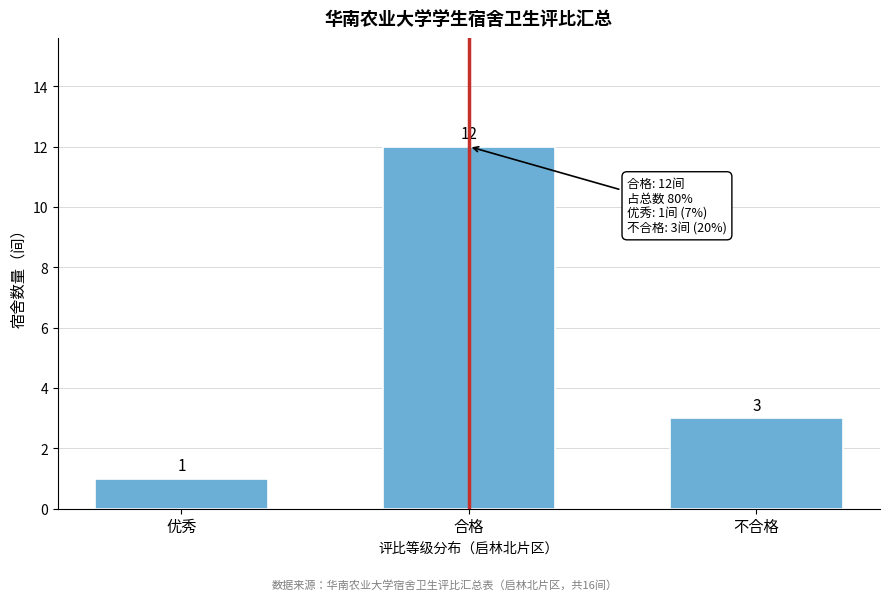

Reading left to right, list all the values displayed in this chart.

优秀=1	合格=12	不合格=3